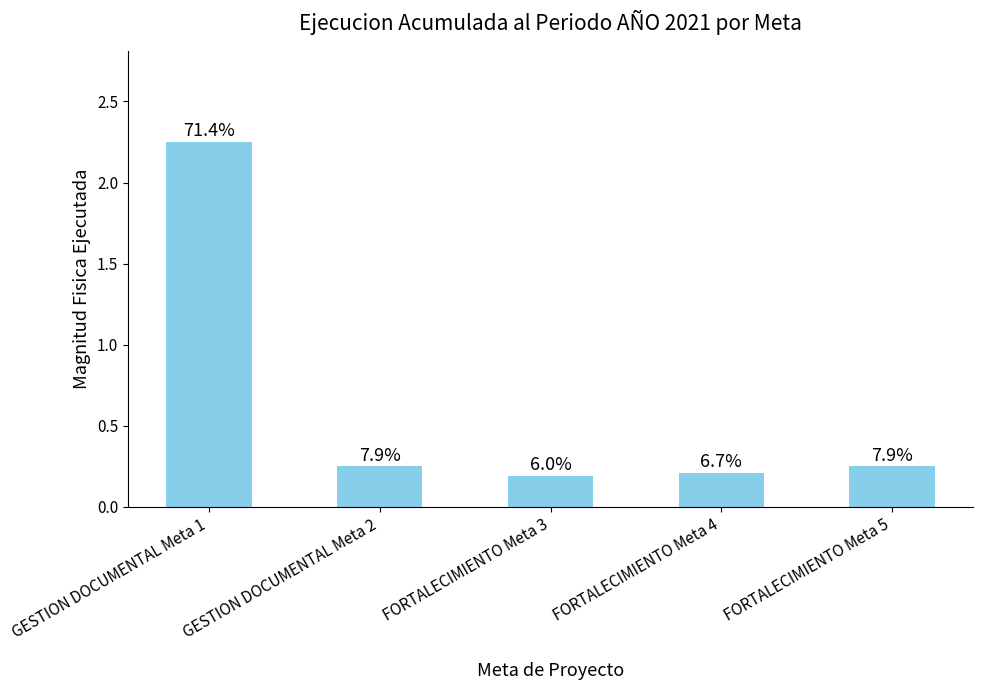

Reading left to right, extract all data points from this chart.

2.3	0.2	0.2	0.2	0.2